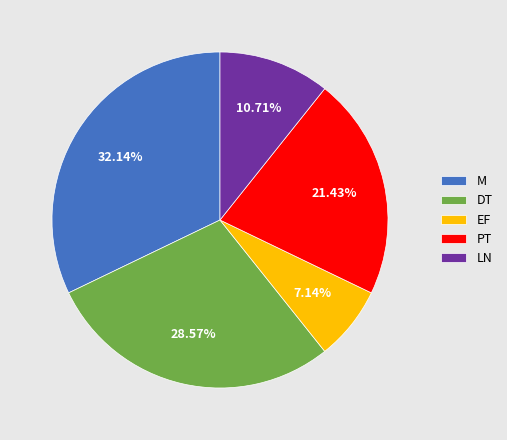

What portion of the pie excludes M?

67.9%